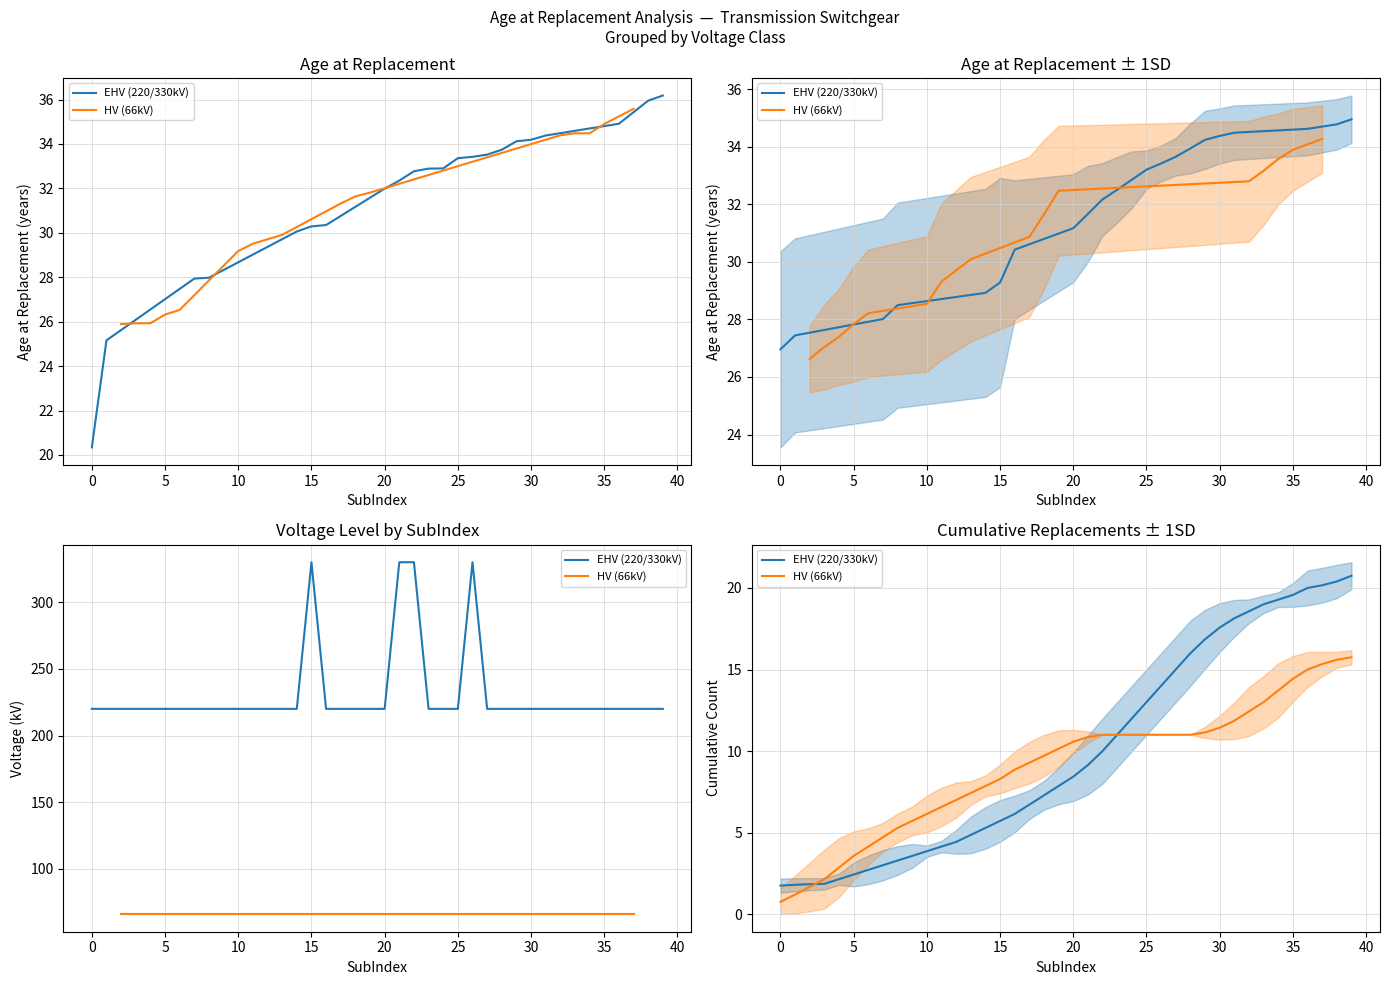

What are all the series names shown in the legend?

EHV (220/330kV), HV (66kV)